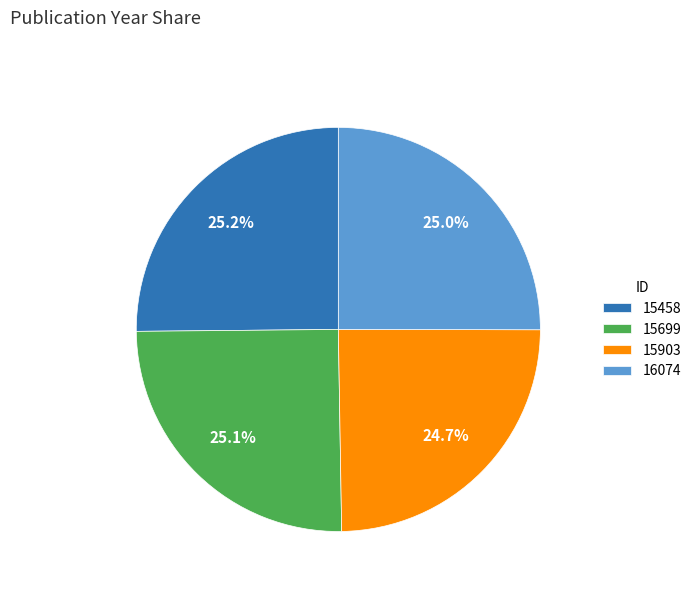

Is 15458 the majority of the pie?

No